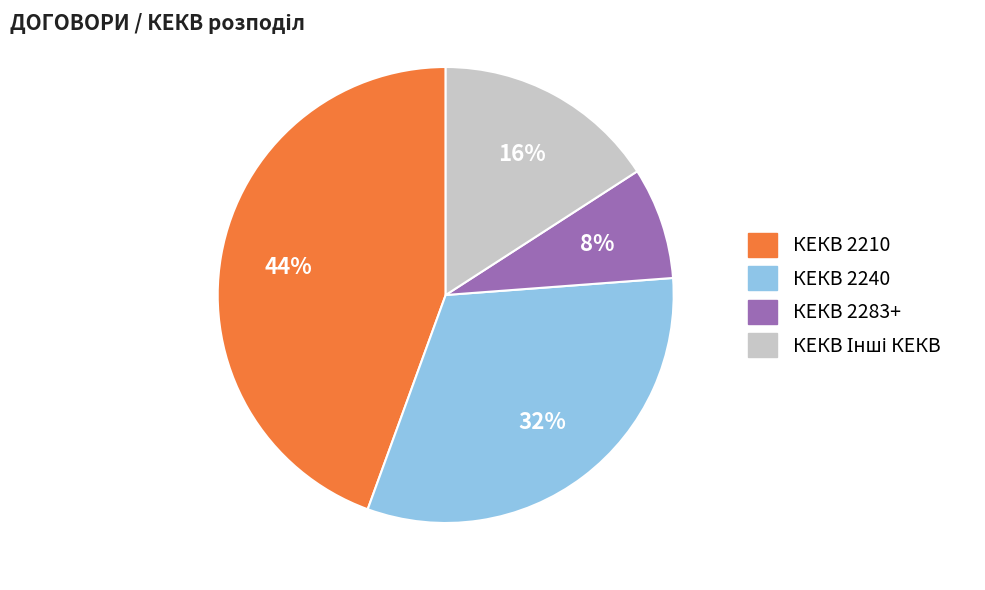

Is there any slice that represents more than half of the pie?

No